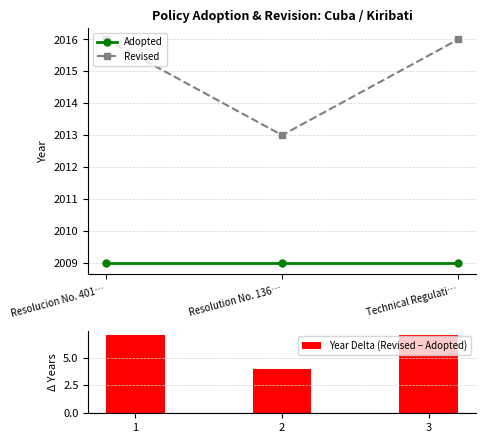

Reading left to right, transcribe all the data shown in this chart.

Adopted: Resolucion No. 401…=2009	Resolution No. 136…=2009	Technical Regulati…=2009
Revised: Resolucion No. 401…=2016	Resolution No. 136…=2013	Technical Regulati…=2016
Year Delta (Revised − Adopted): 1=7	2=4	3=7